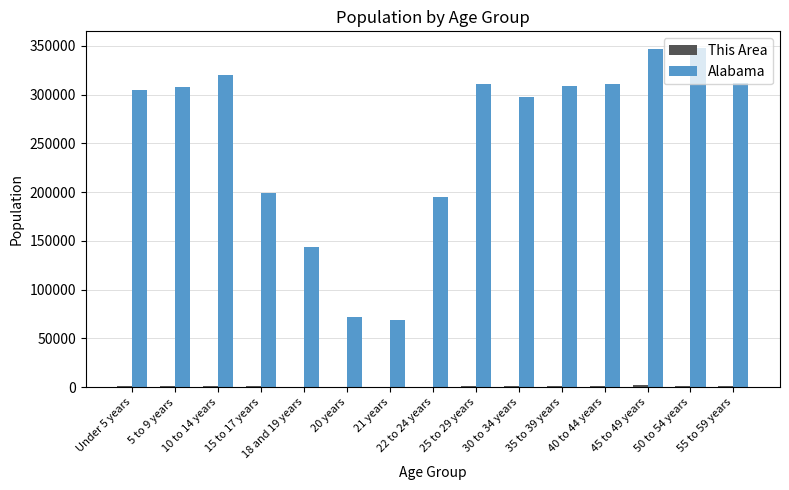

What is the greatest value displayed?

347485